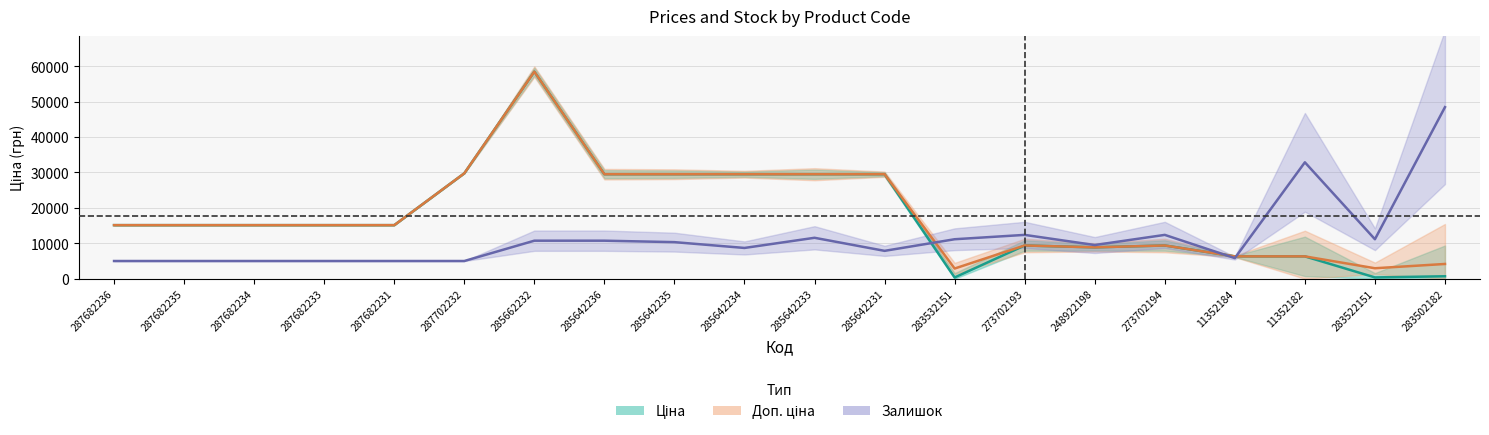

The Залишок (scaled) series shows 17114.6 at 273702194. True or false?

False